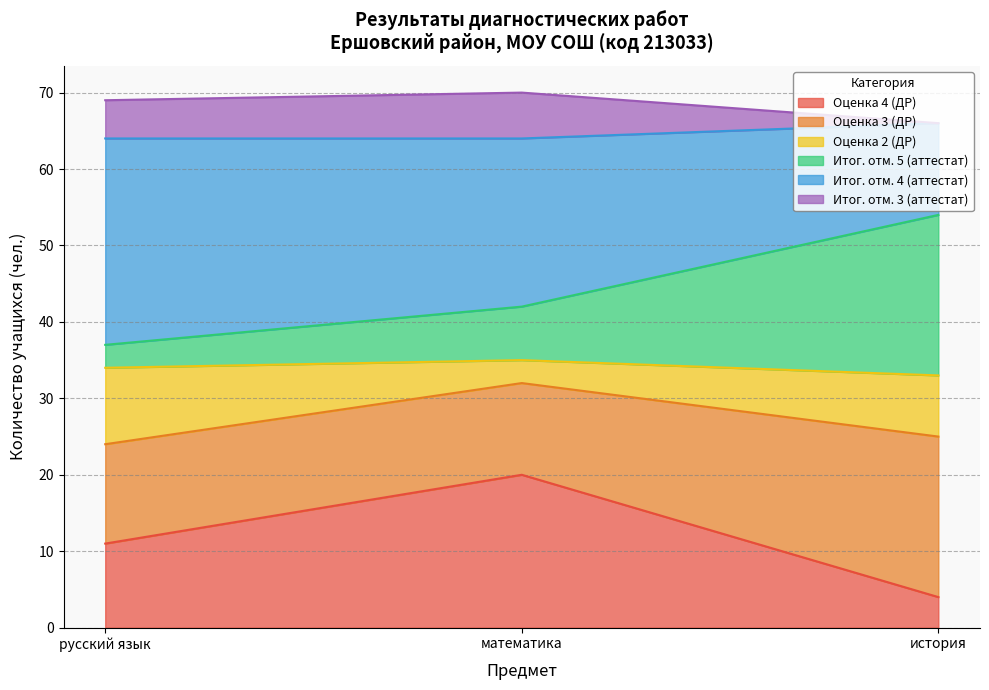

Reading left to right, what are the values for Оценка 4 (ДР)?

русский язык=11	математика=20	история=4